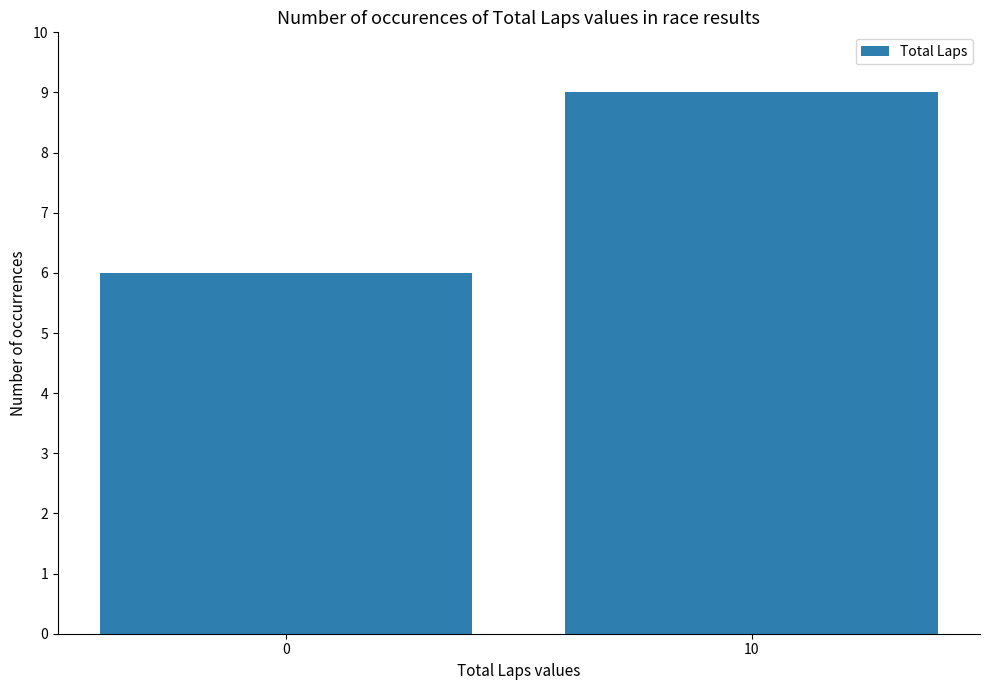

What is the sum of all values?

15